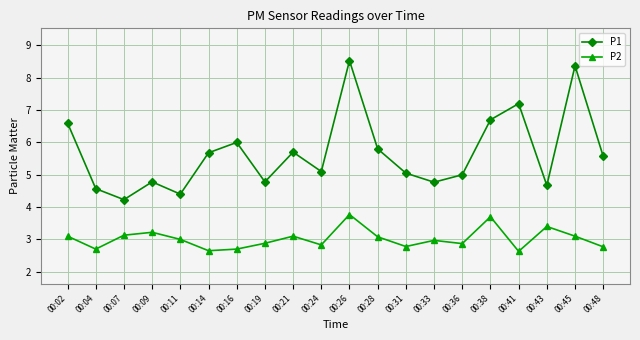

What is the difference between the second highest and minimum values in the P2 series?

1.1